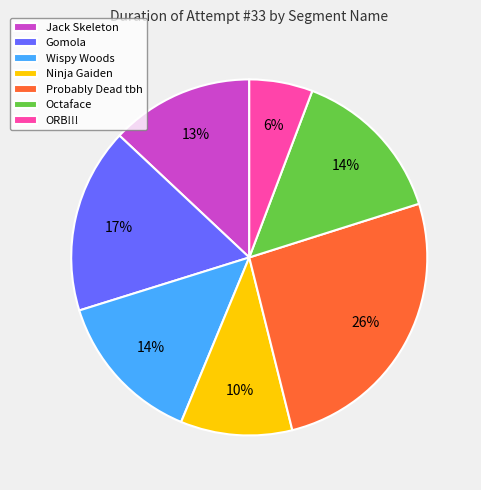

Which category has the smallest portion of the pie?

ORB!!!